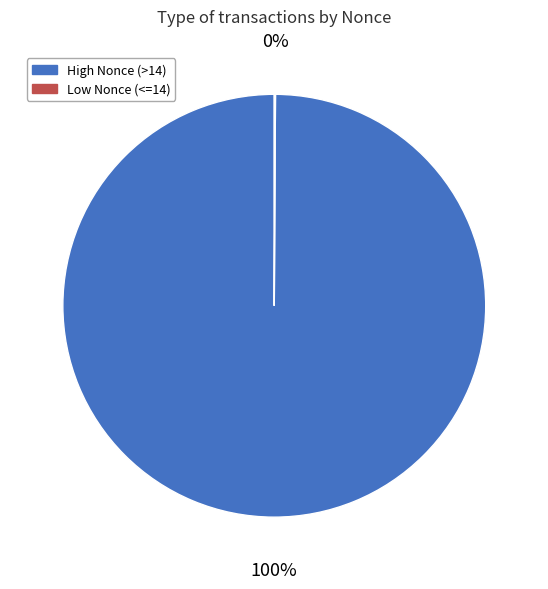

To the nearest percent, what is the average slice percentage?

50%